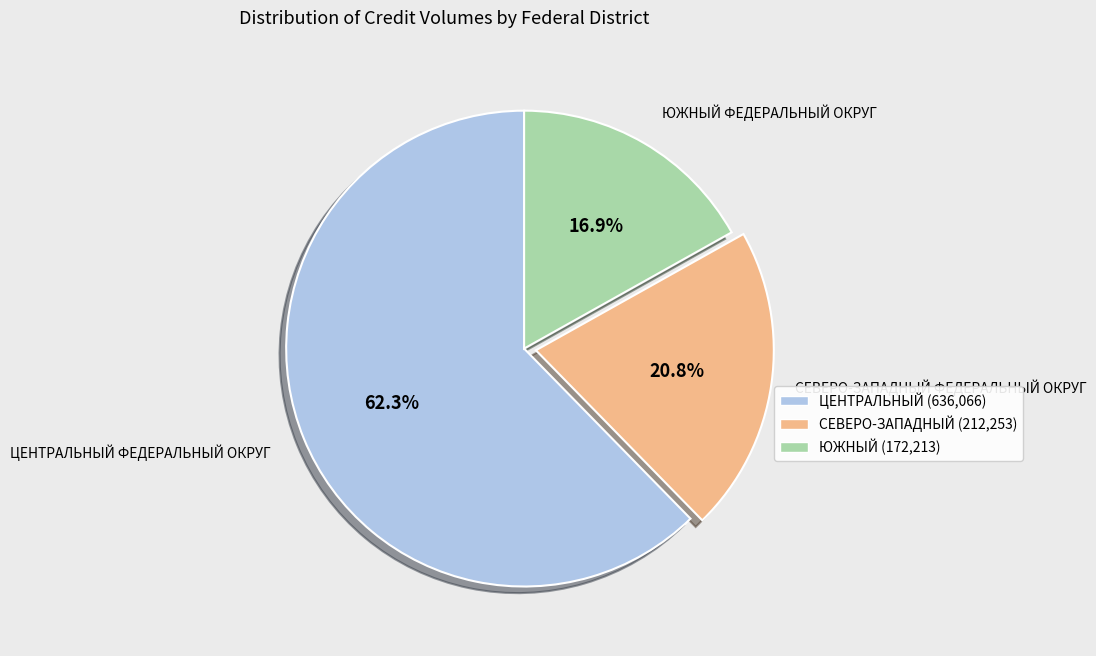

How many slices are in this pie chart?

3